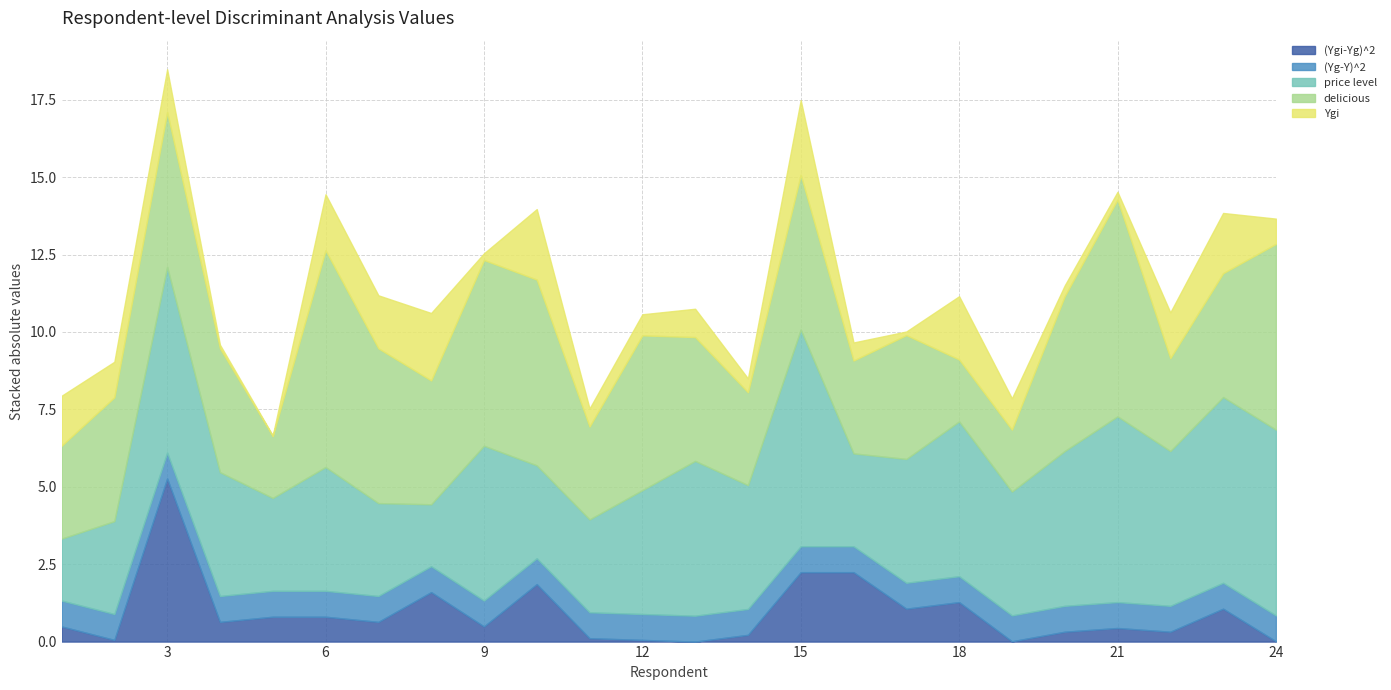

Does the chart have visible grid lines?

Yes